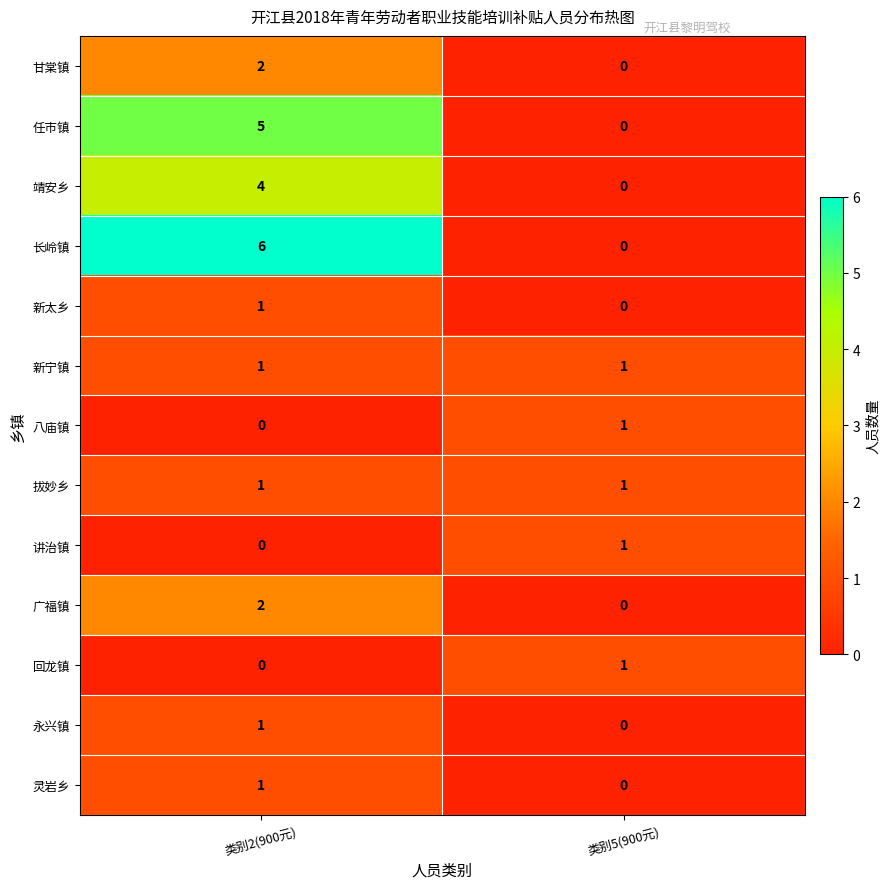

The value of 回龙镇 at 类别2(900元) is 0. True or false?

True